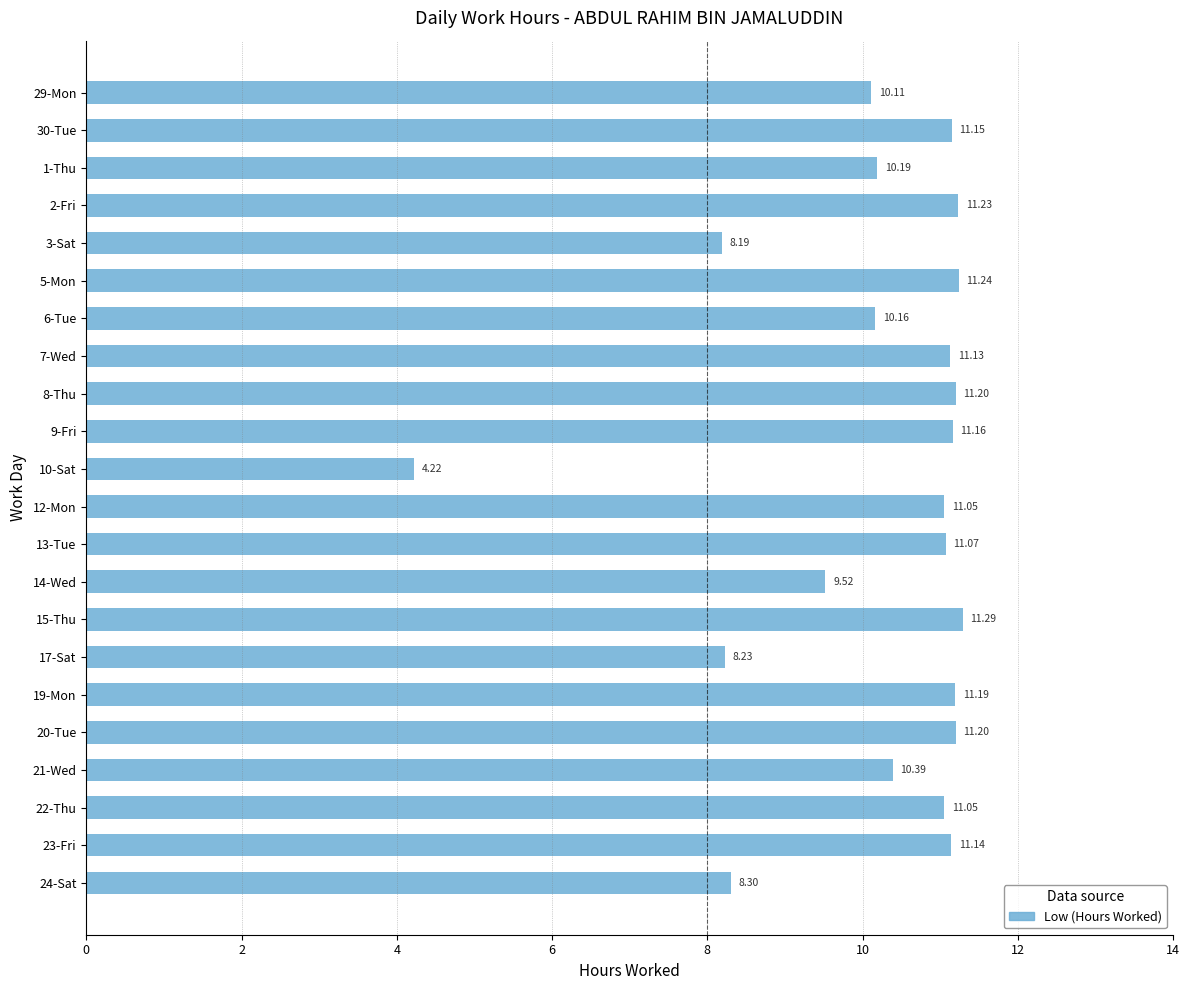

How many bars are there in total?

22